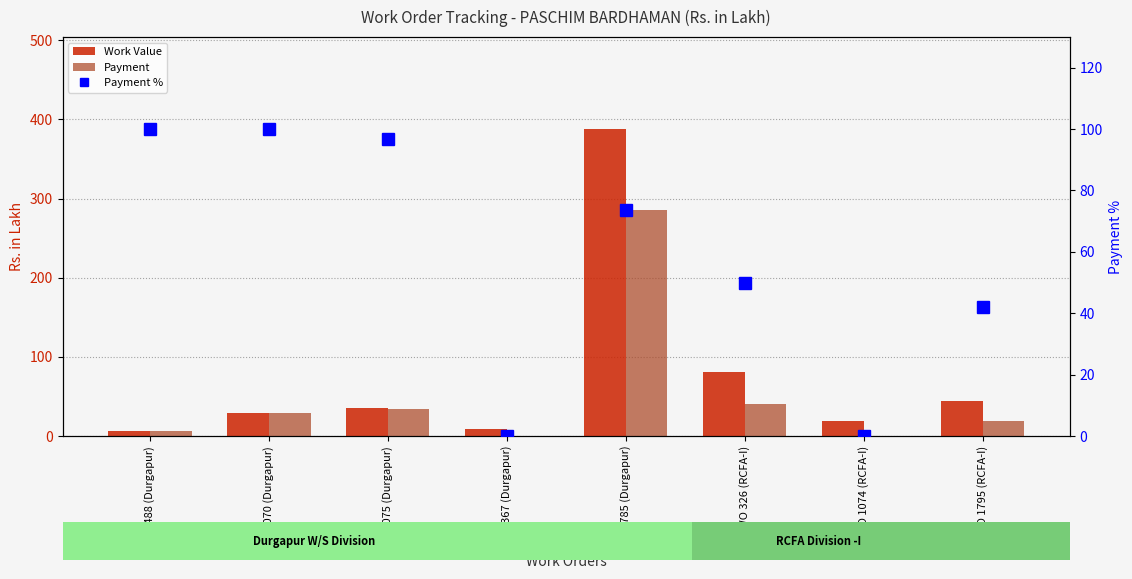

At which category is the sum across all series the highest?

WO 785 (Durgapur)